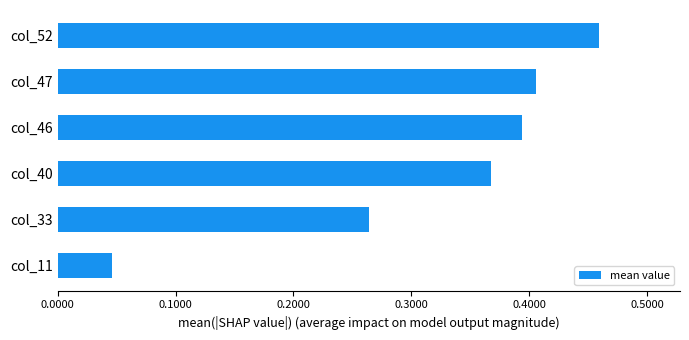

Are the bars horizontal?

Yes